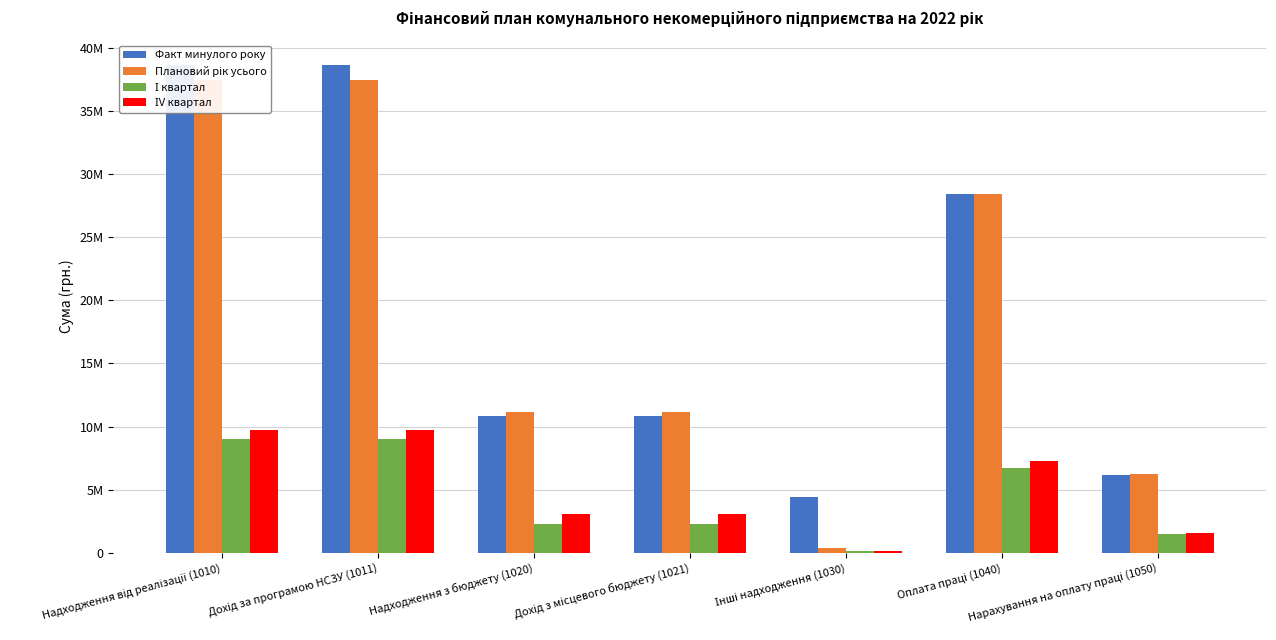

Which has a higher value, Надходження з бюджету (1020) or Нарахування на оплату праці (1050)?

Надходження з бюджету (1020)